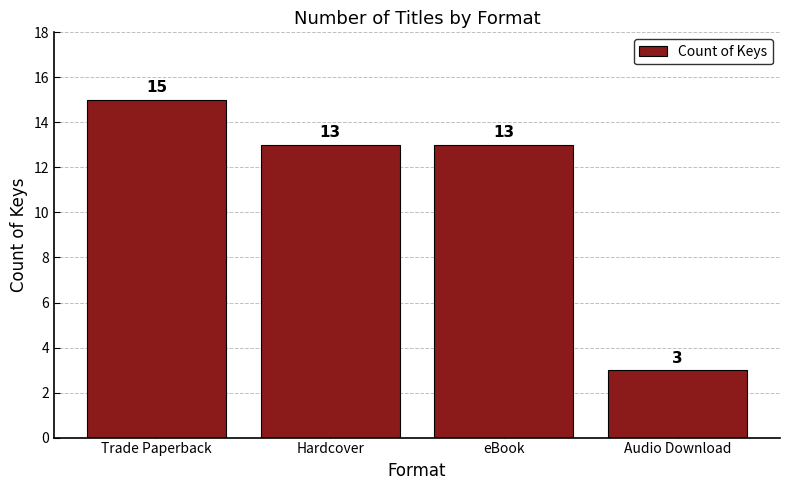

Where does the data first go above 13?

Trade Paperback